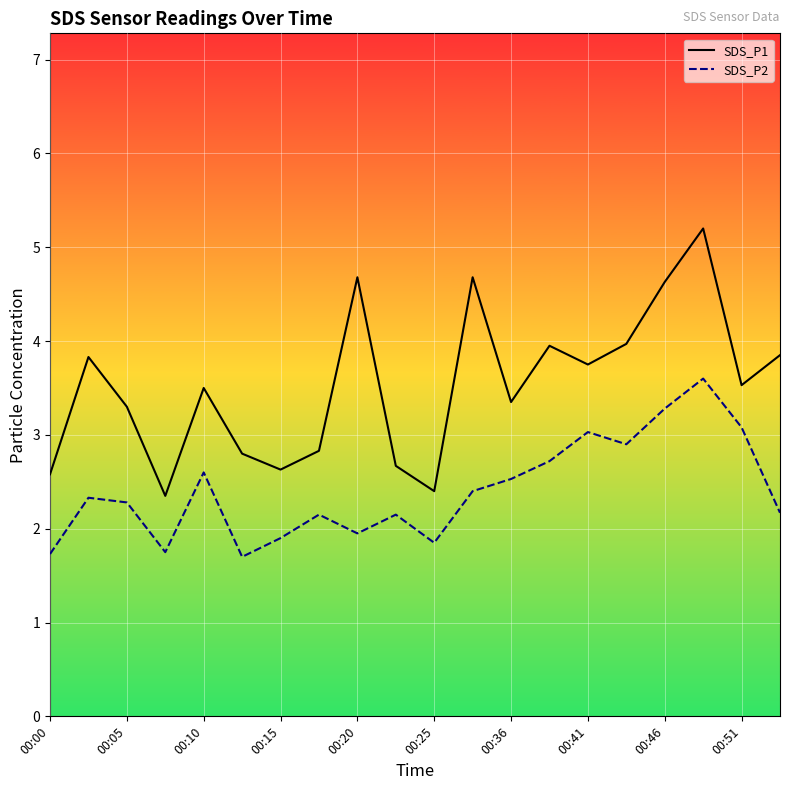

Which series has the largest total across all categories?

SDS_P1